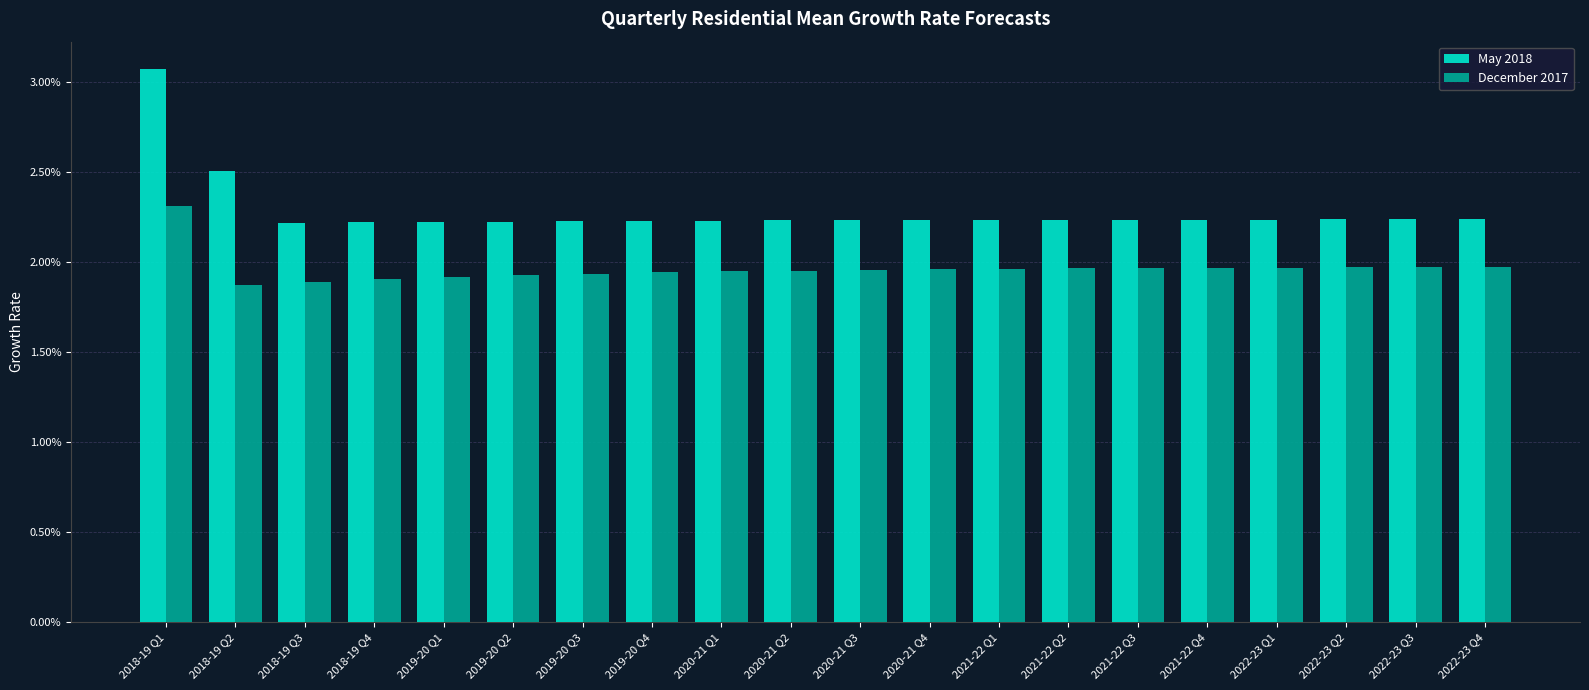

At which label is December 2017 closest to 0?

2018-19 Q2